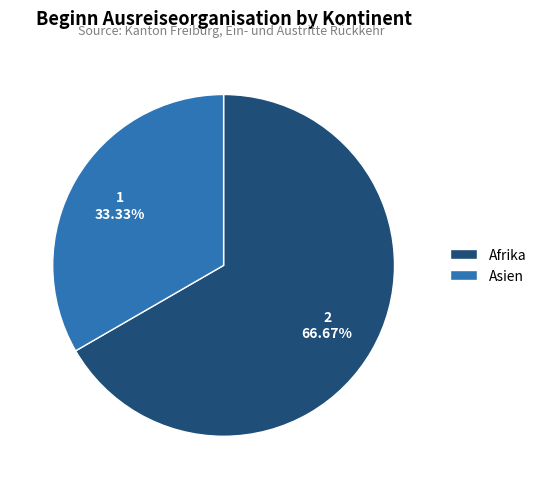

Which slice is the smallest?

Asien